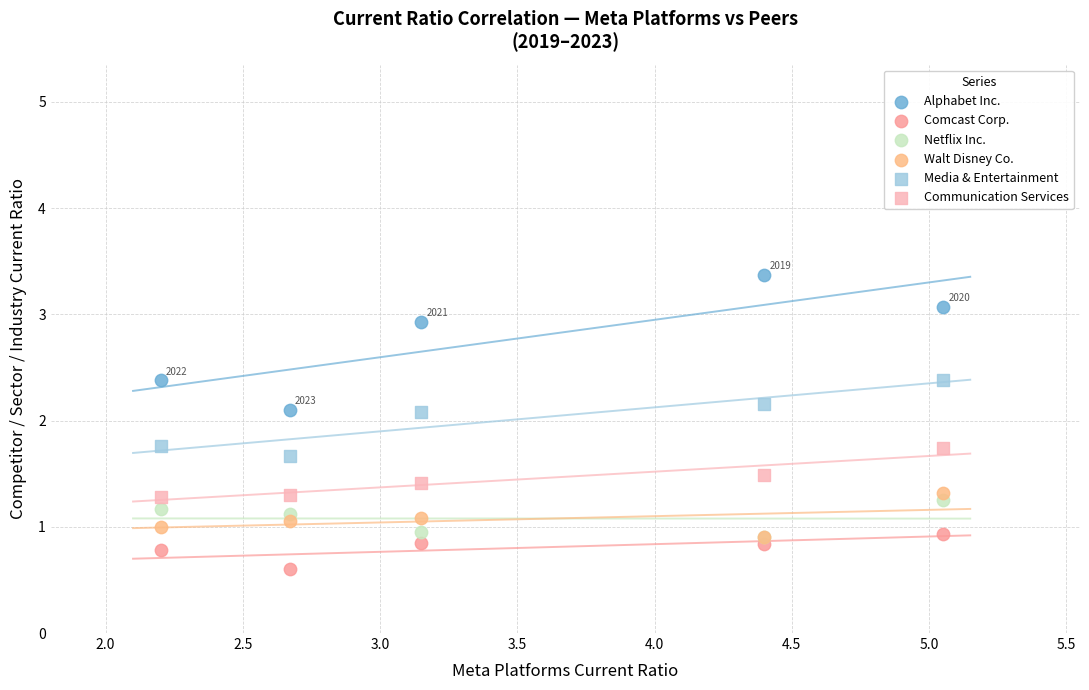

Which series has the largest Y range (max minus min)?

Alphabet Inc.